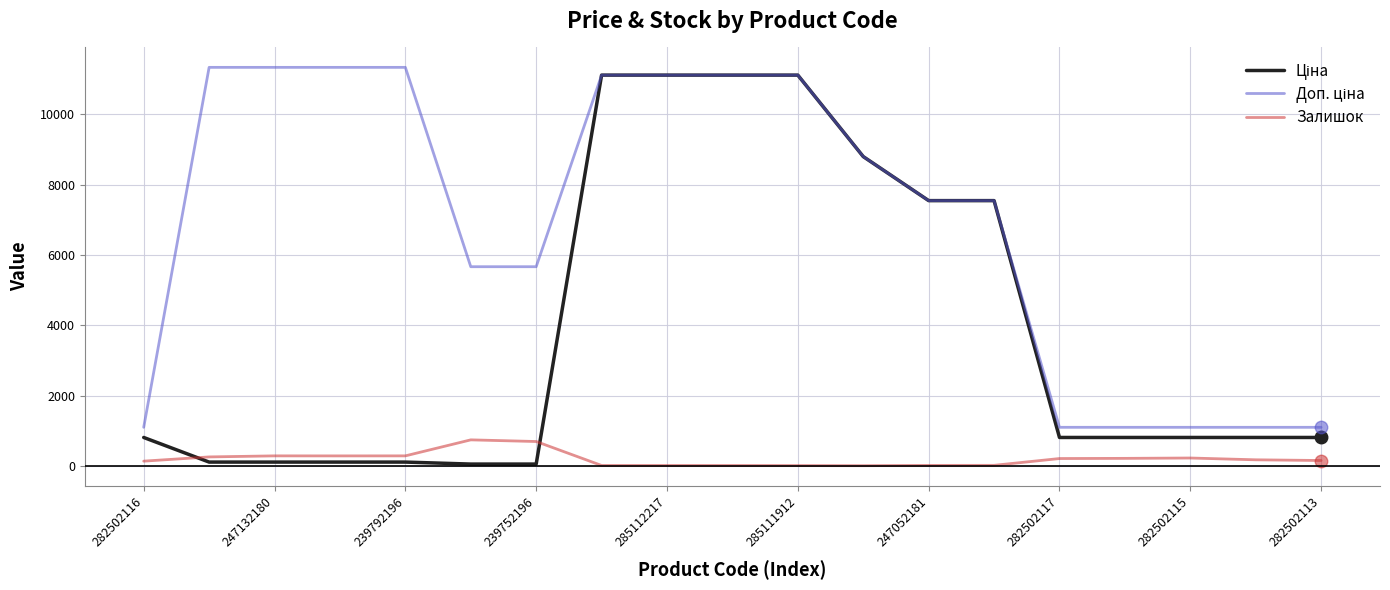

What is the greatest value displayed?

11334.0